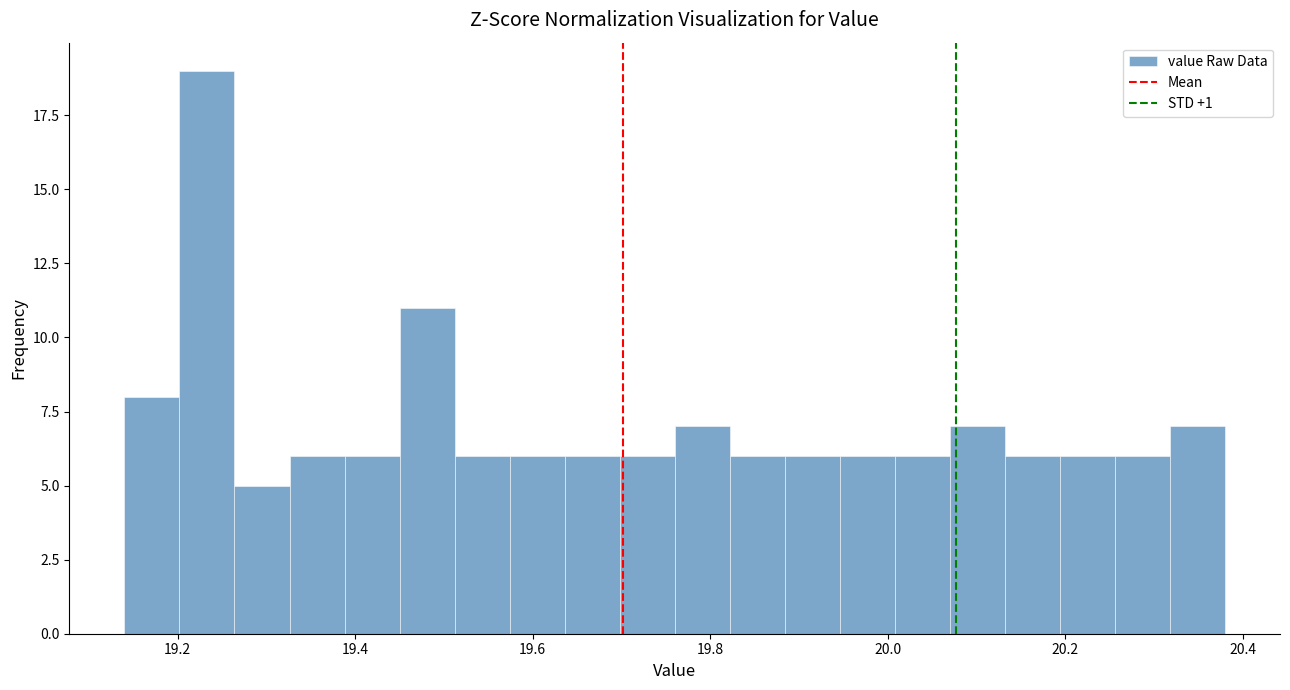

Read against the x-axis, roughly where is the centre of the tallest bar?

19.24